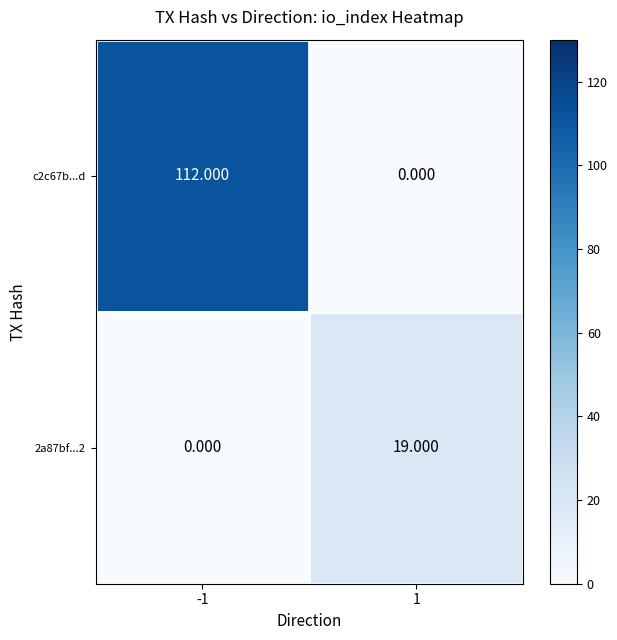

Reading right to left, what are all the values shown in this chart?

c2c67b...d: 1=0	-1=112
2a87bf...2: 1=19	-1=0